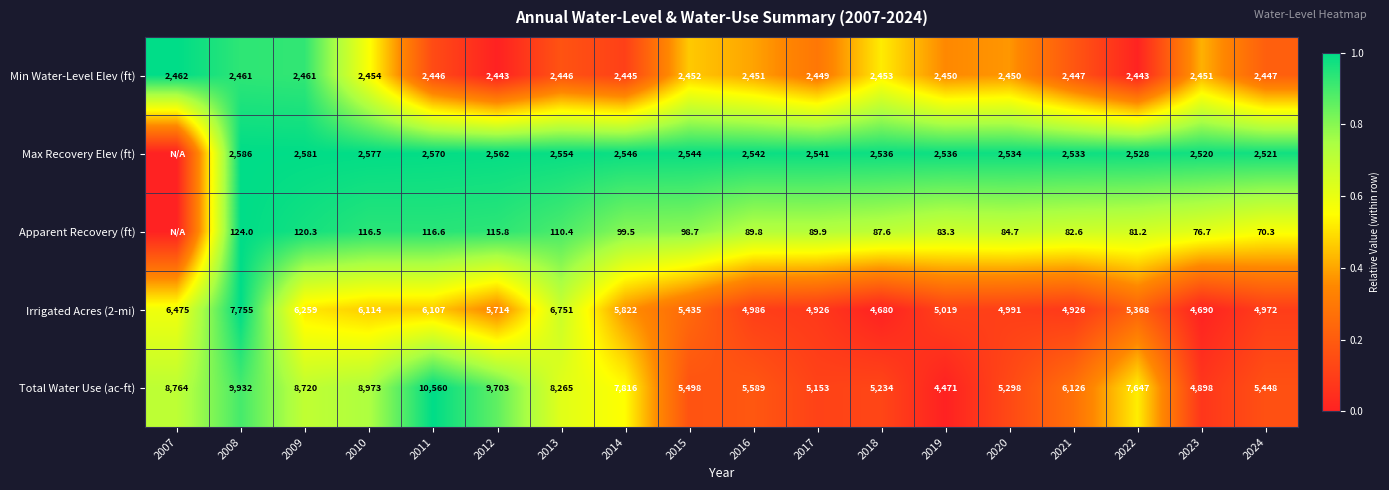

What is the difference between the Total Water Use (ac-ft) values at 2008 and 2016?

4343.0